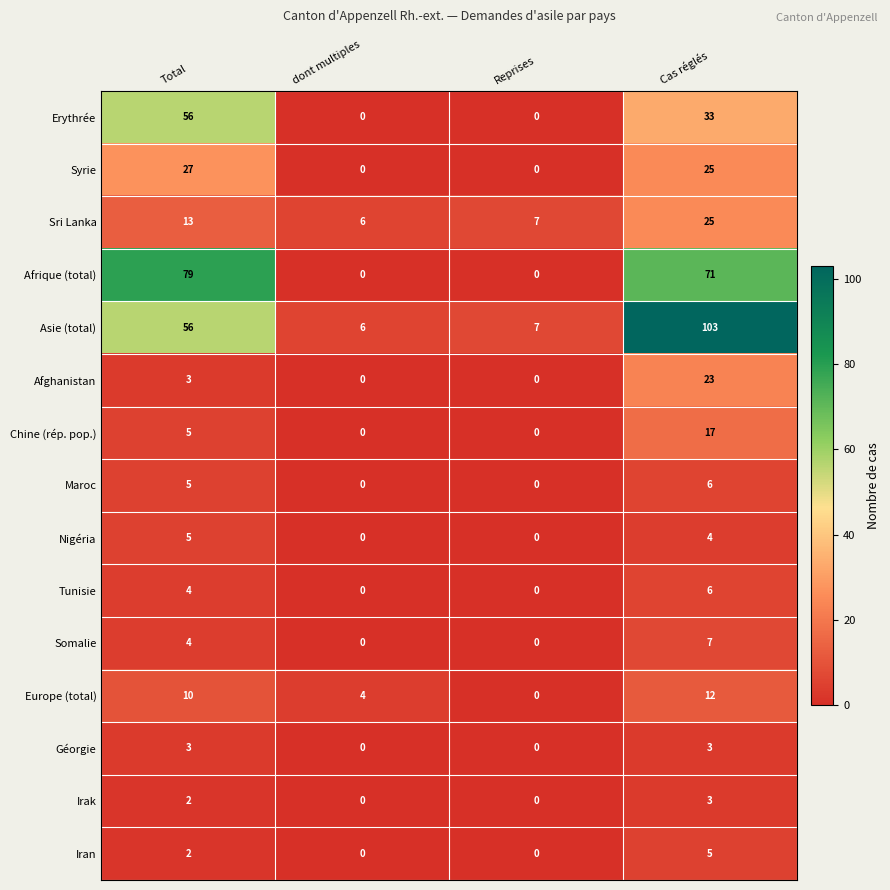

Count the number of categories in the chart.

4